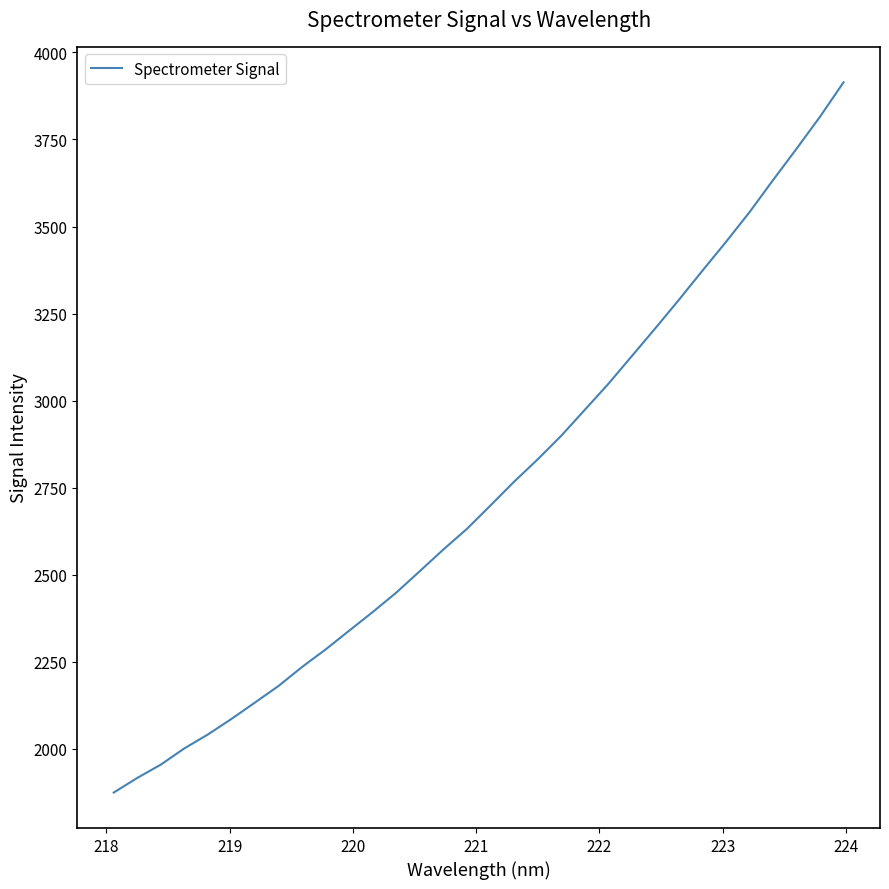

Does the chart have visible grid lines?

No